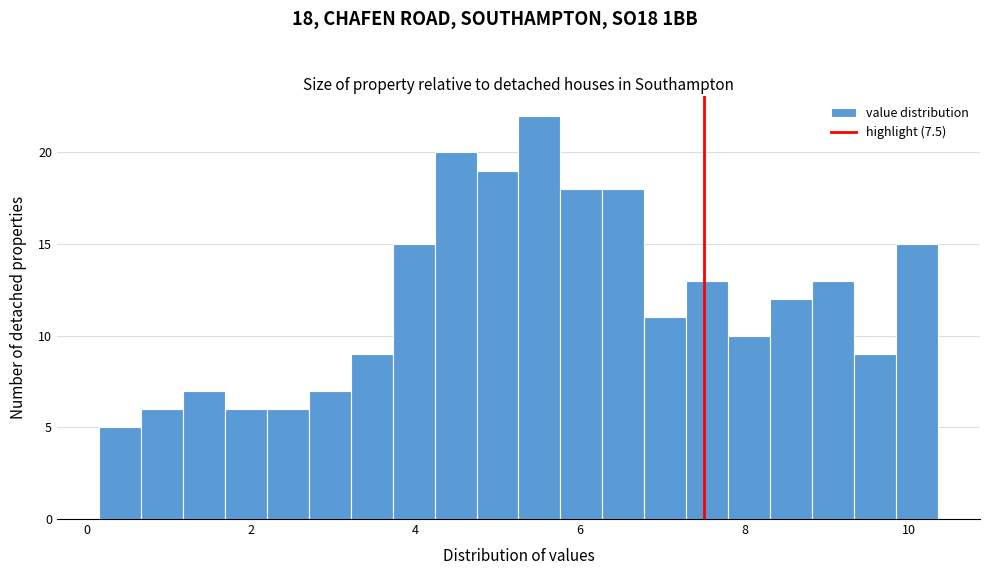

Around what value on the x-axis is the tallest bar? Give the approximate position of its centre, as read against the axis.

5.6